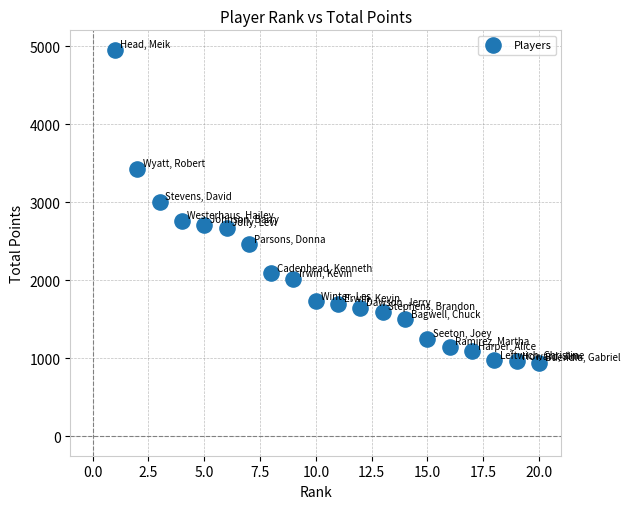

What Y value in the scatter plot is closest to 2950?

3005